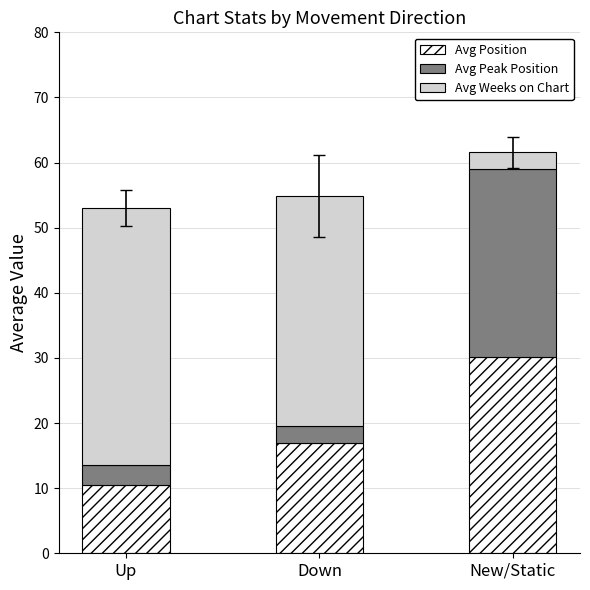

Which category has the highest value in the Avg Position series?

New/Static